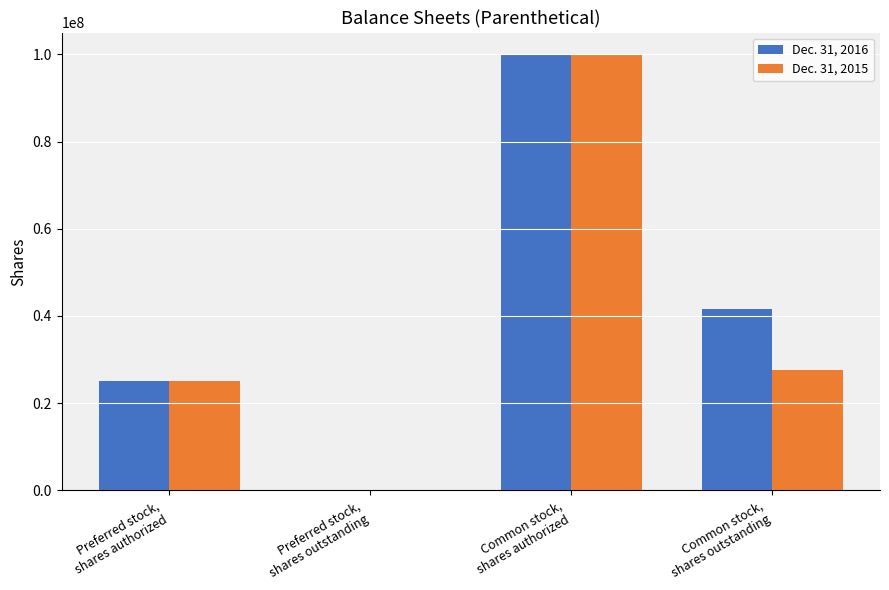

Reading right to left, list all the values displayed in this chart.

Dec. 31, 2016: Common stock,
shares outstanding=41656006	Common stock,
shares authorized=100000000	Preferred stock,
shares outstanding=0	Preferred stock,
shares authorized=25000000
Dec. 31, 2015: Common stock,
shares outstanding=27482692	Common stock,
shares authorized=100000000	Preferred stock,
shares outstanding=0	Preferred stock,
shares authorized=25000000